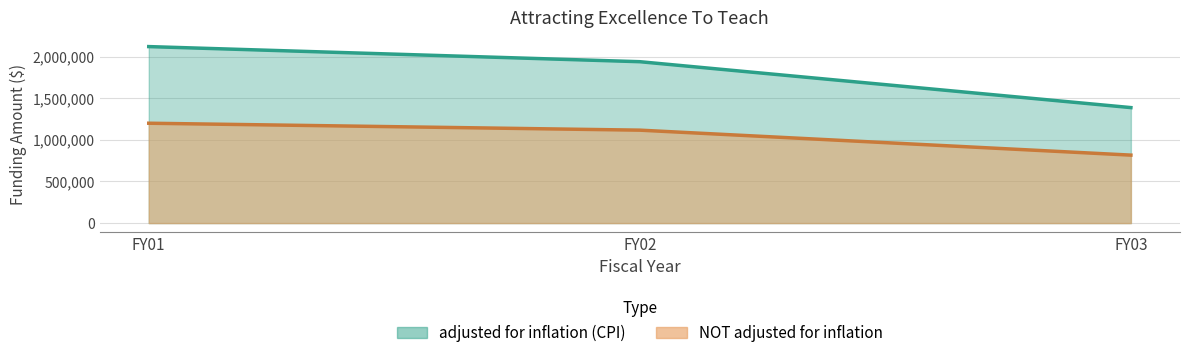

Does the chart display data point markers on the line(s)?

No